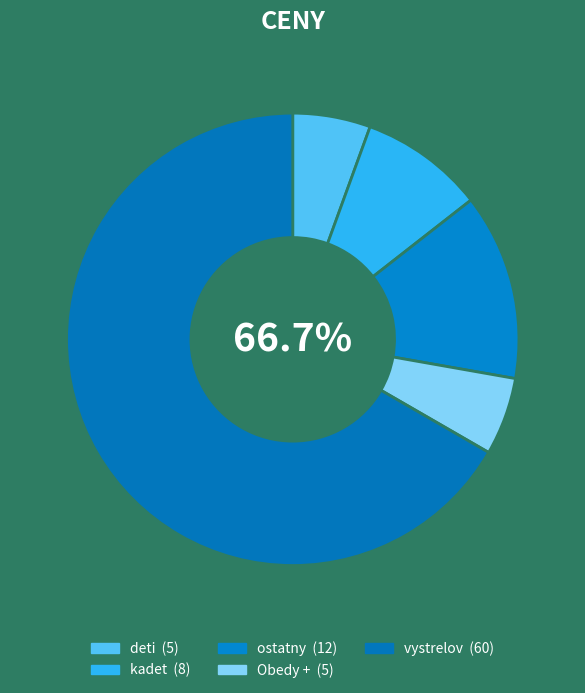

How many slices are in this pie chart?

5